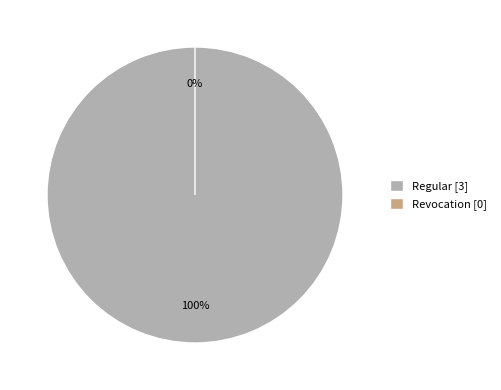

Which category accounts for the majority?

Regular